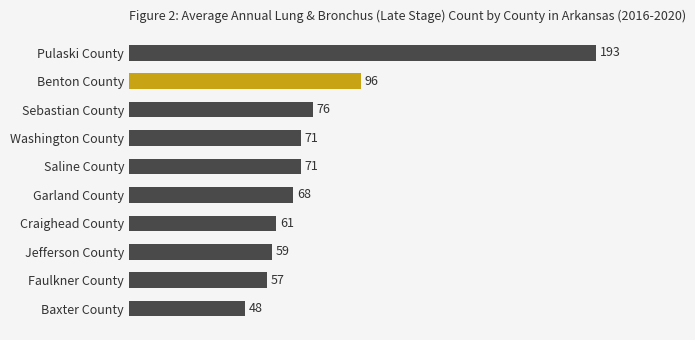

The value at Garland County is 68. True or false?

True